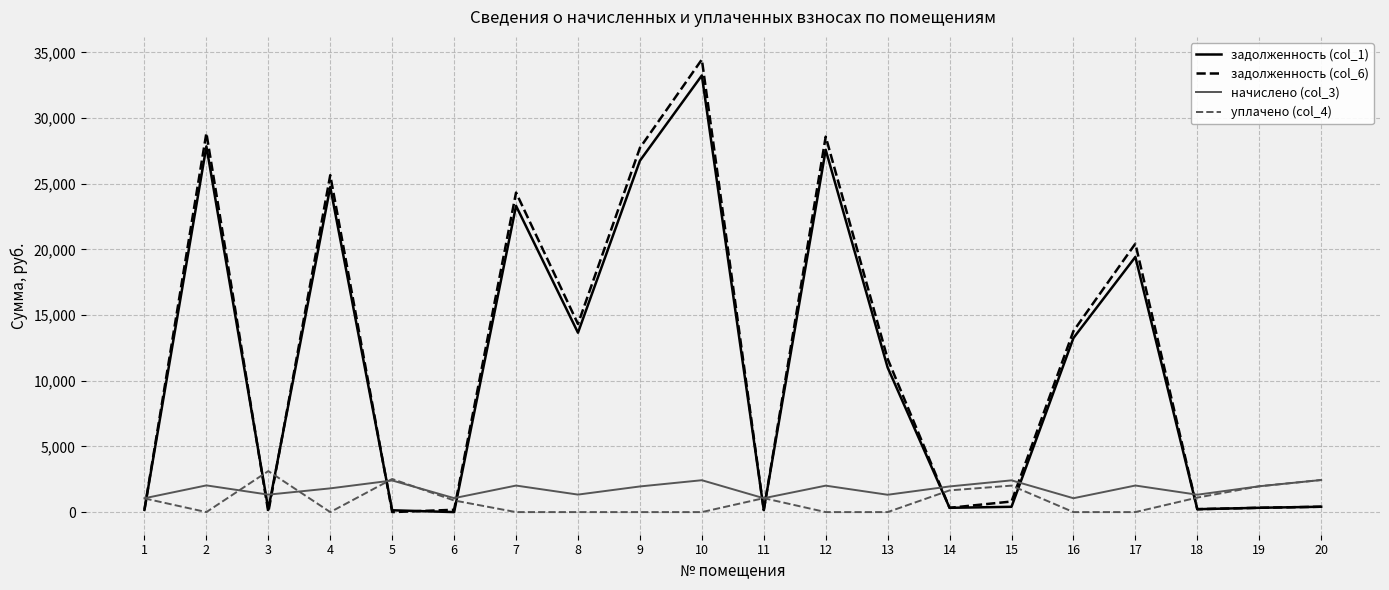

True or false: уплачено (col_4) has a value of 0.0 at 2.

True